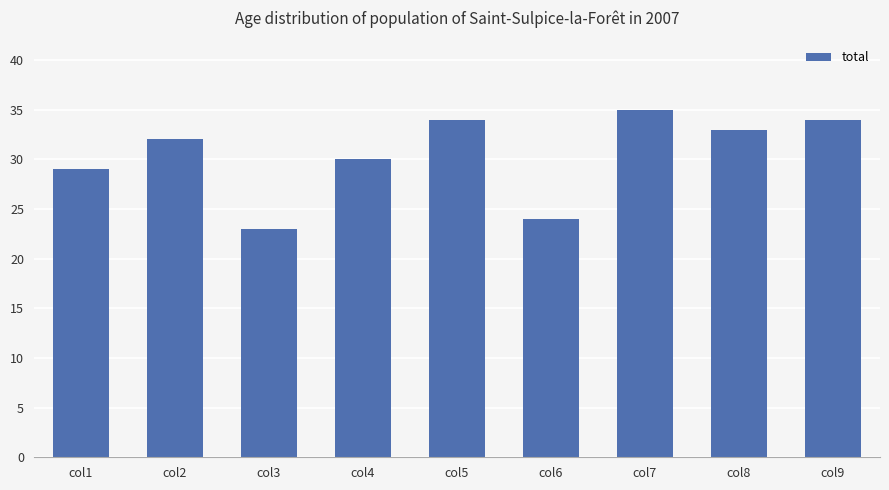

What is the maximum value shown in the chart?

35